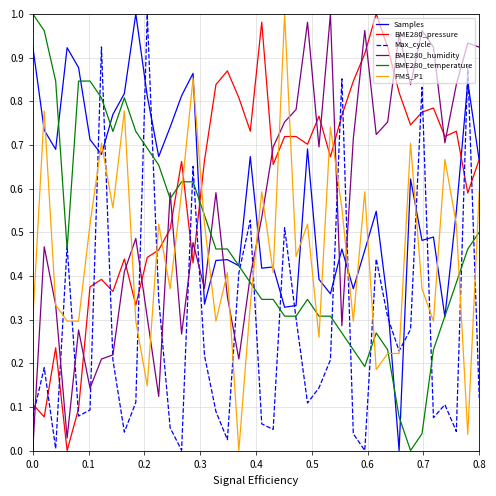

True or false: BME280_temperature and BME280_humidity intersect in this chart.

True